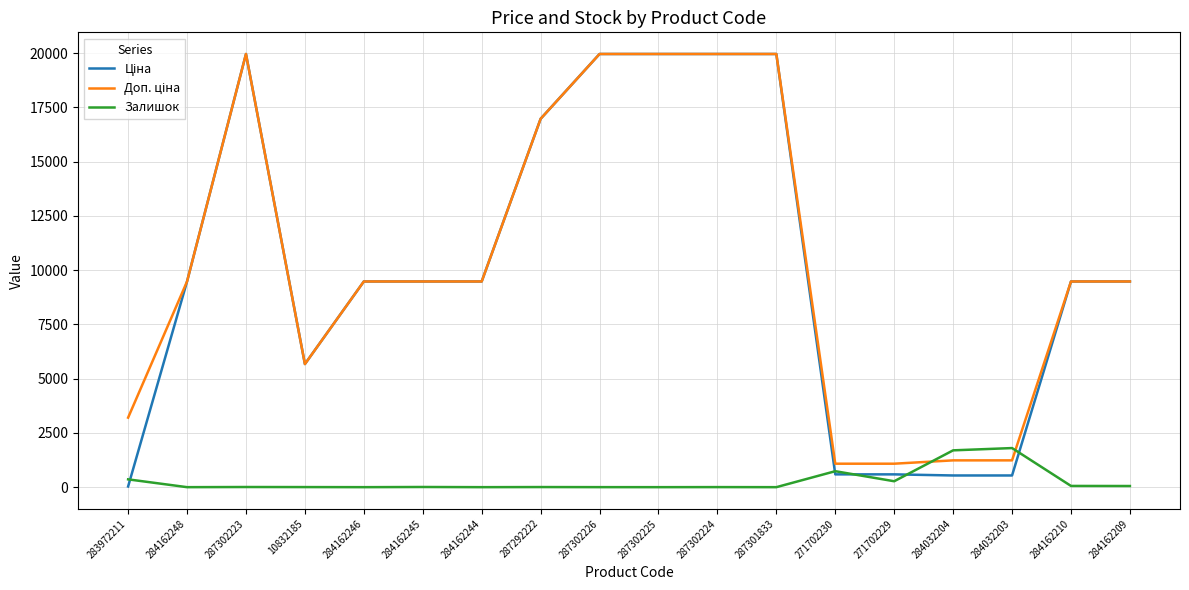

How many lines are shown in the chart?

3